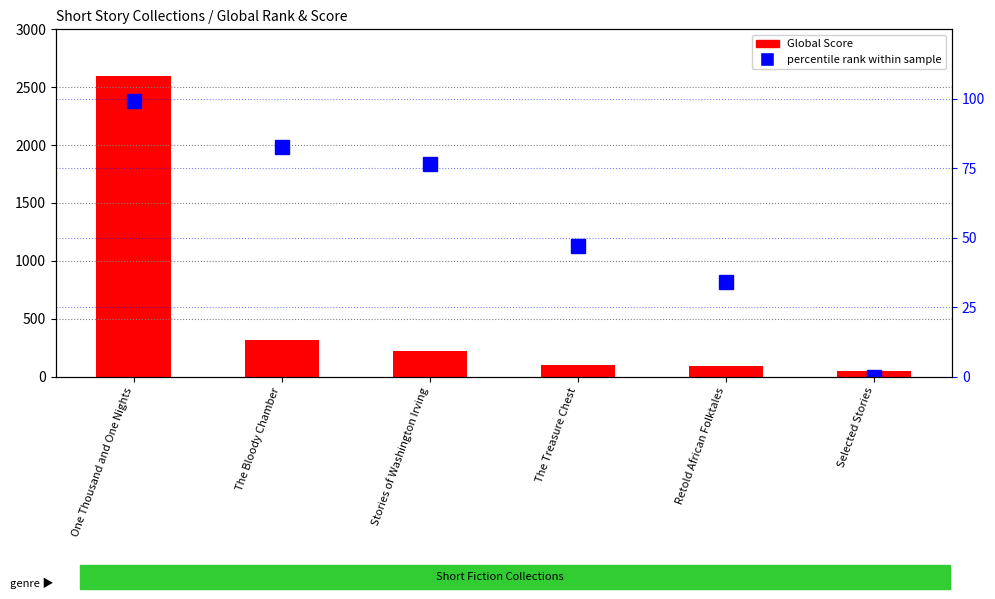

What is the value of the Global Score bar at the 3rd from the left?

225.0